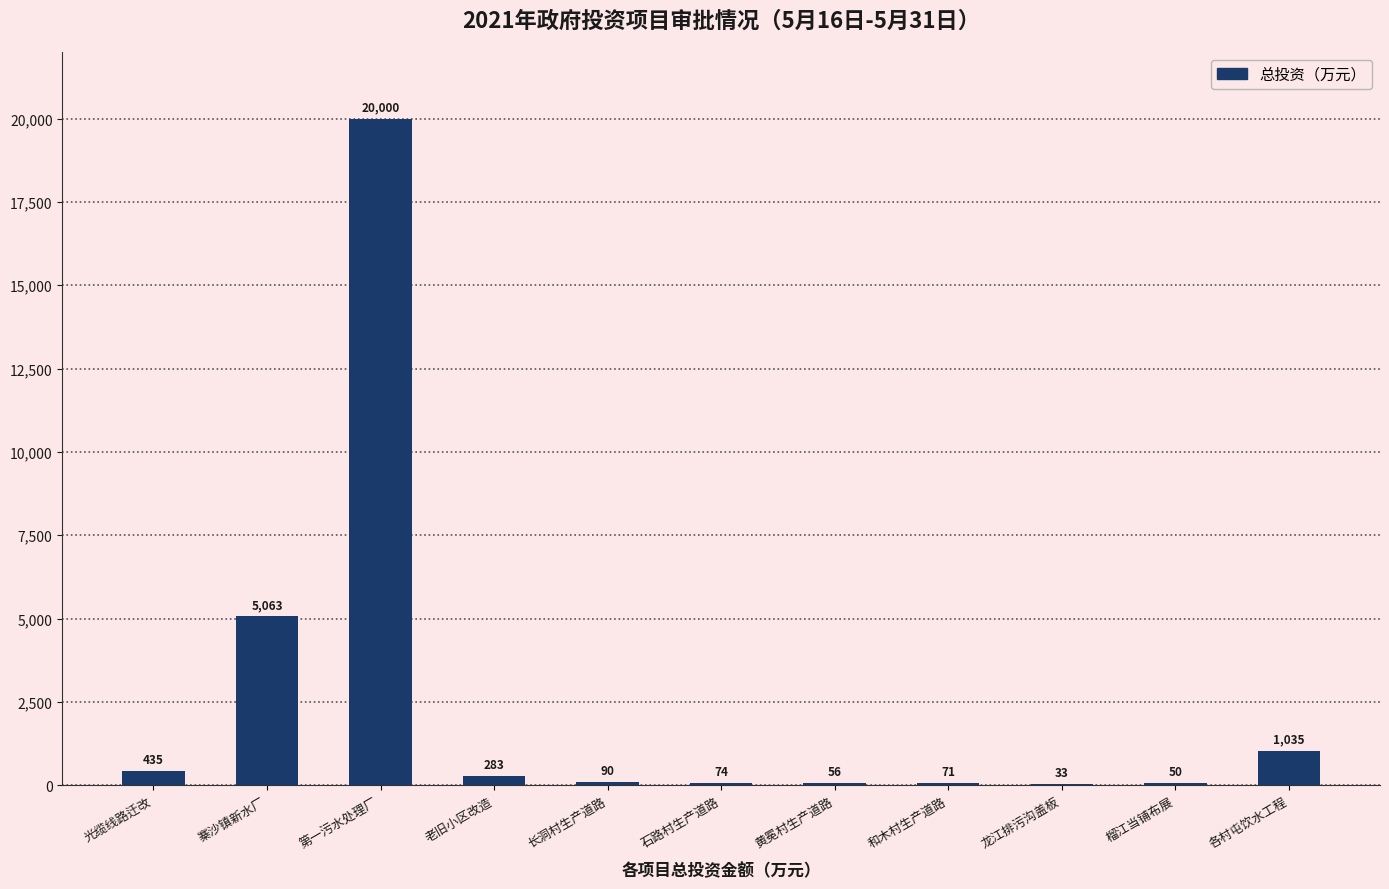

The chart shows a value of 283.4 at 老旧小区改造. True or false?

True